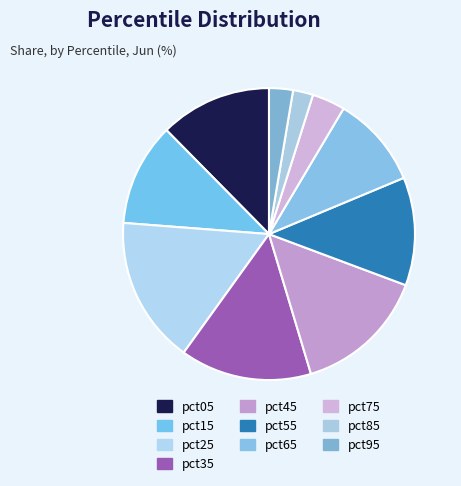

To the nearest percent, what is the difference between the pct05 and pct25 slice percentages?

4%